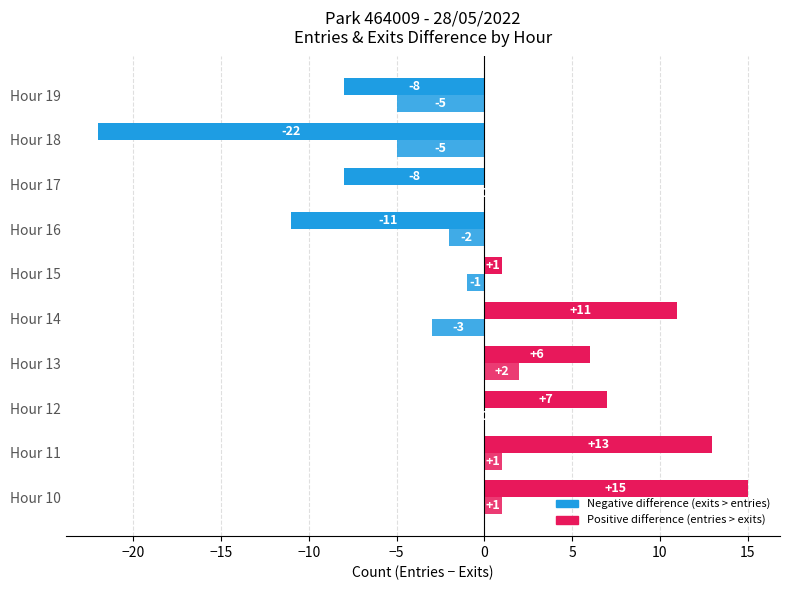

What is the label of the 4th bar from the right?

5